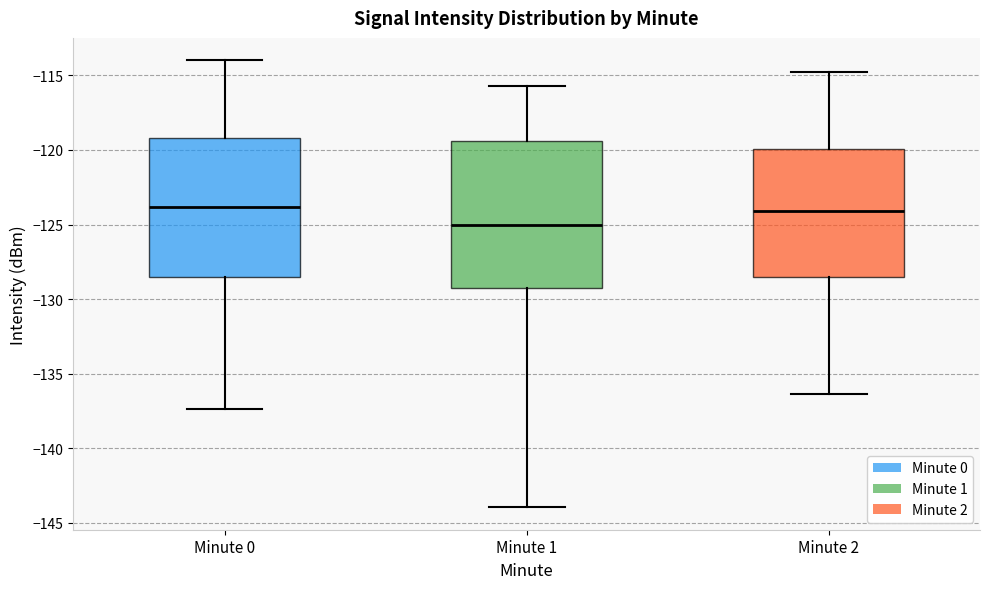

Reading left to right, transcribe this box plot: for each box, give where its median line is, the range the box spans, and where its two whiskers end, as read against the y-axis. The values are not printed on the chart, so give them approximately, as read against the axis.

Minute 0: median -124.0, box -128.5 to -119.0, whiskers -137.5 to -114.0
Minute 1: median -125.0, box -129.0 to -119.5, whiskers -144.0 to -115.5
Minute 2: median -124.0, box -128.5 to -120.0, whiskers -136.5 to -115.0